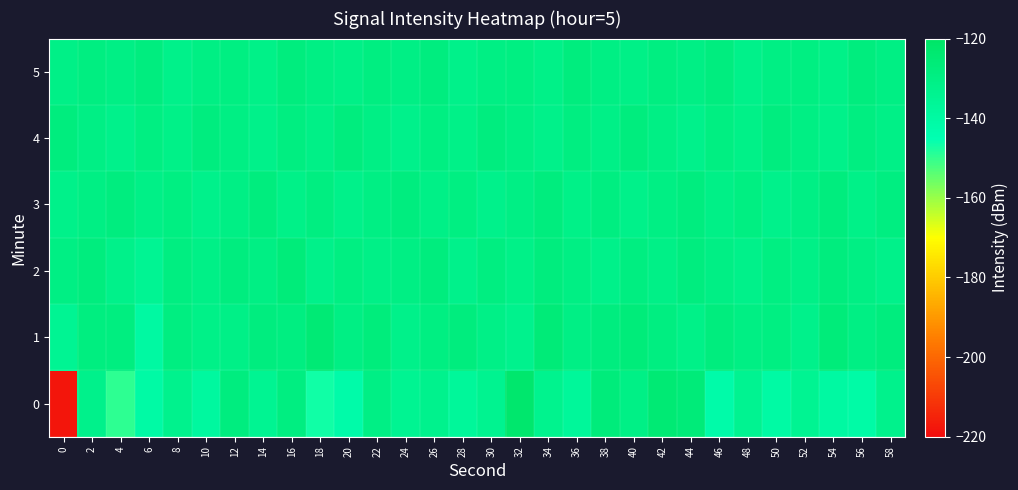

What is the smallest value displayed?

-217.7